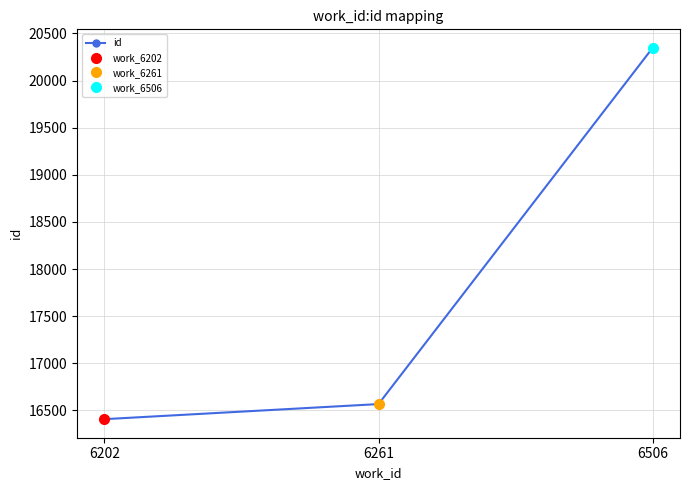

How many values are below 16568?

1